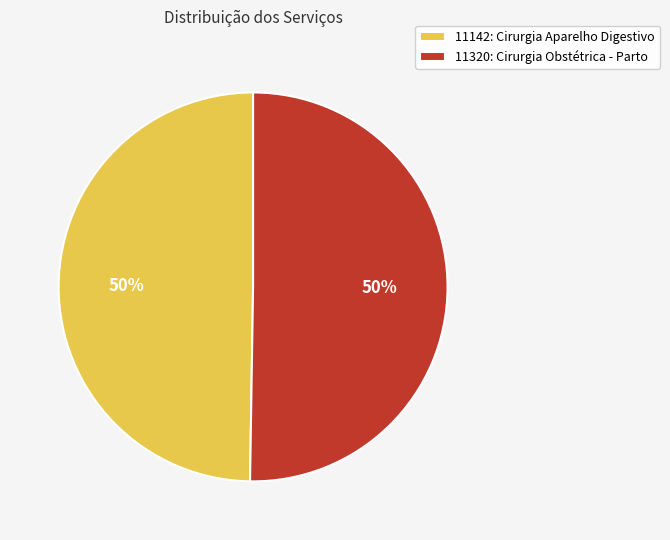

True or false: 11142: Cirurgia Aparelho Digestivo accounts for 61% of the total.

False